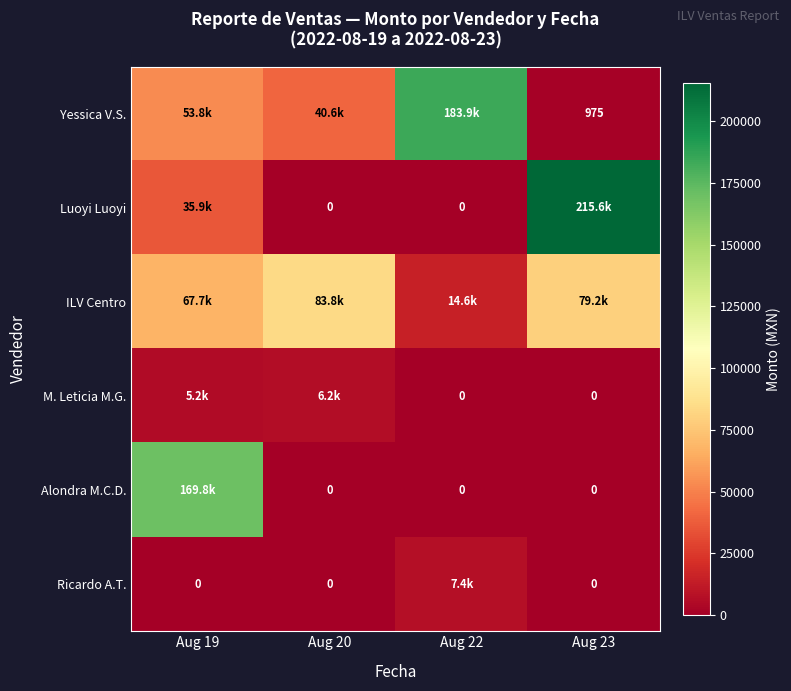

How many categories are shown in the chart?

4